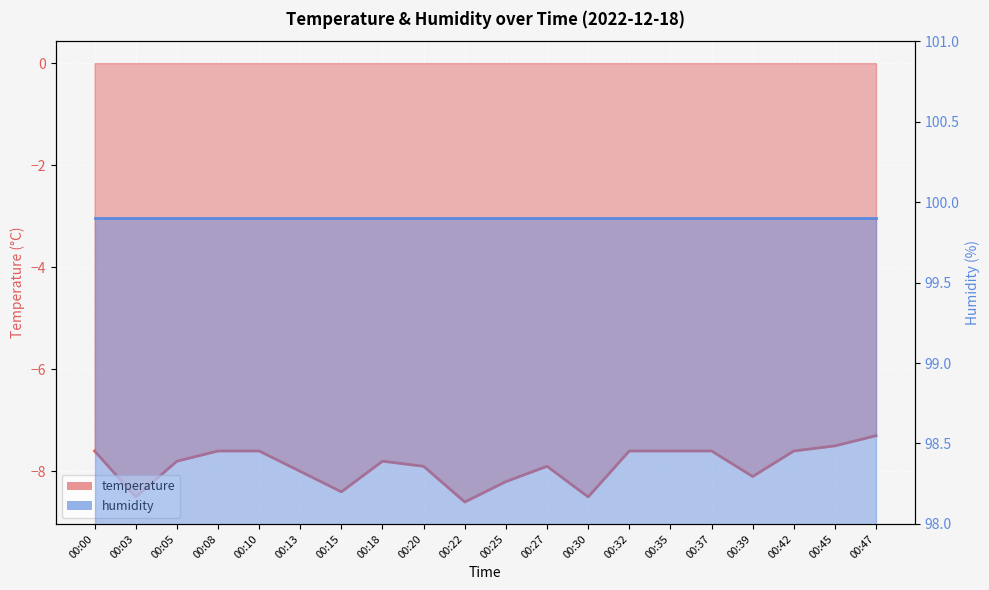

Which category has the lowest value across all series?

00:22